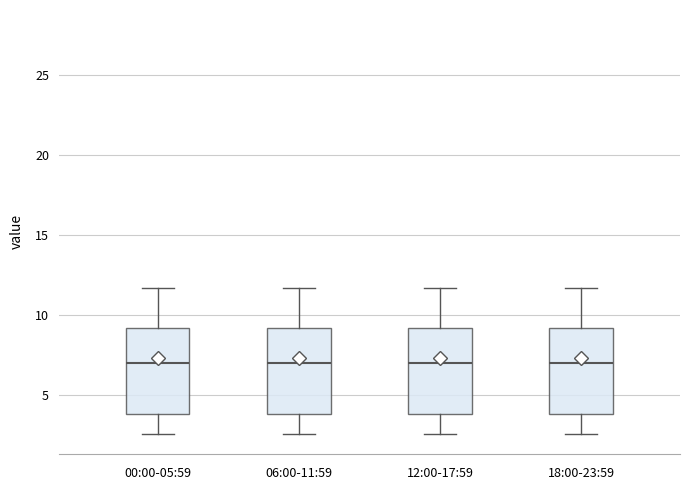

Reading left to right, transcribe this box plot: for each box, give where its median line is, the range the box spans, and where its two whiskers end, as read against the y-axis. The values are not printed on the chart, so give them approximately, as read against the axis.

00:00-05:59: median 7.0, box 4.0 to 9.0, whiskers 2.5 to 11.5
06:00-11:59: median 7.0, box 4.0 to 9.0, whiskers 2.5 to 11.5
12:00-17:59: median 7.0, box 4.0 to 9.0, whiskers 2.5 to 11.5
18:00-23:59: median 7.0, box 4.0 to 9.0, whiskers 2.5 to 11.5